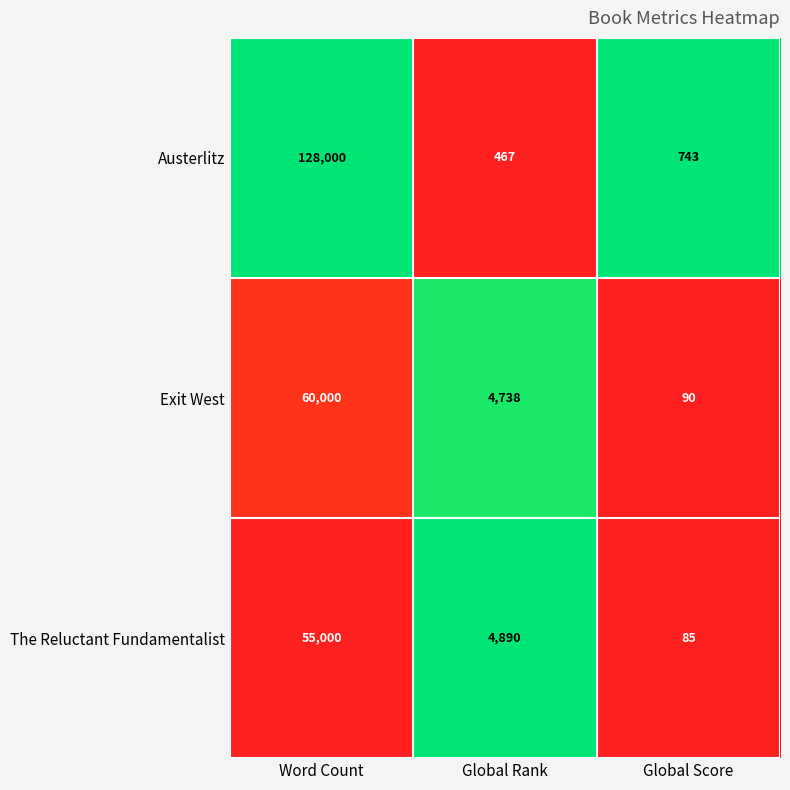

What is the lowest value of the Austerlitz series?

467